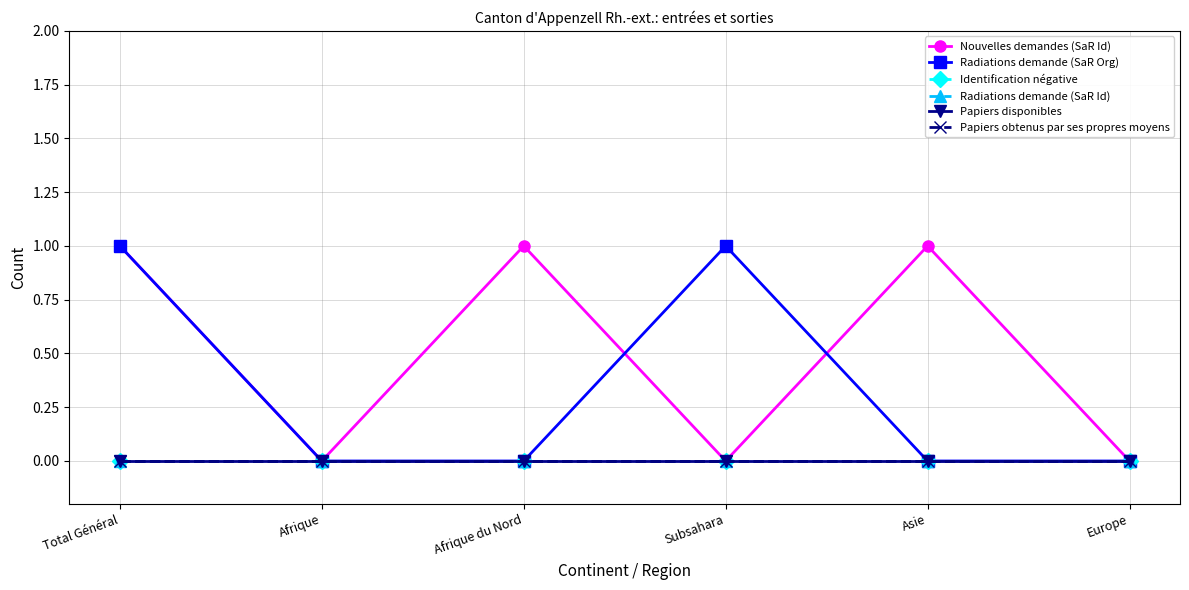

At how many categories does at least one series exceed 0?

4